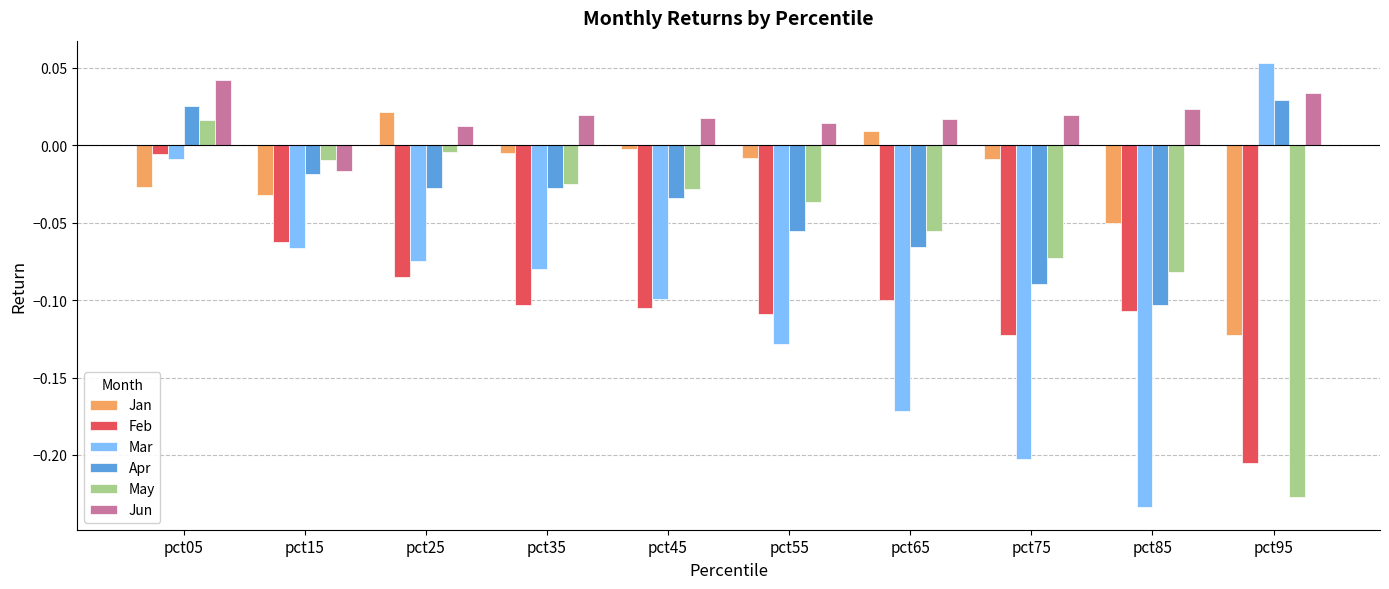

What is the difference between the maximum and minimum values in the May series?

0.2